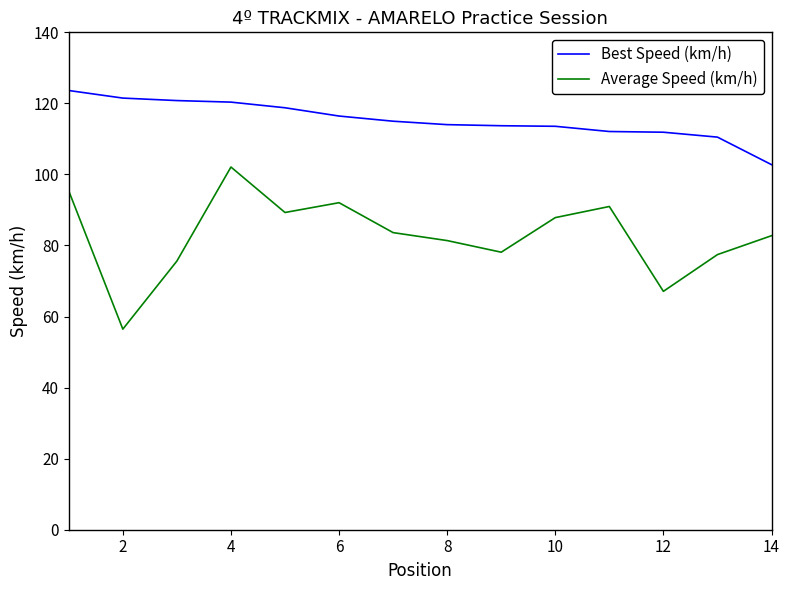

Which series has the widest spread of values?

Average Speed (km/h)